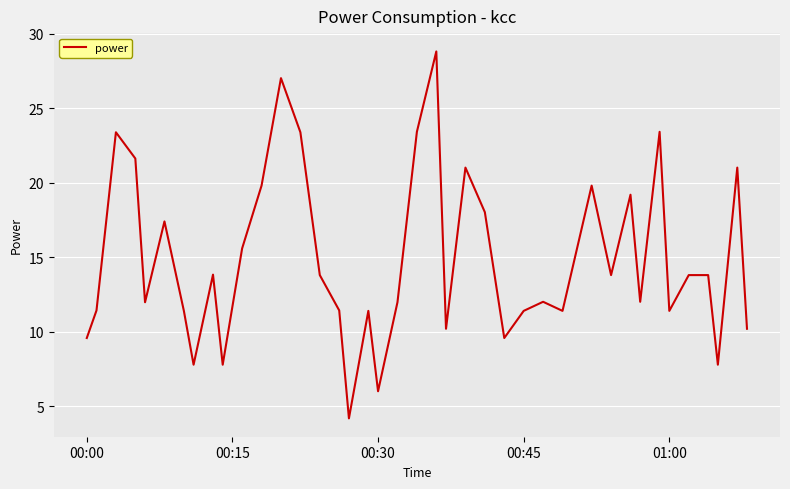

Does the chart display data point markers on the line(s)?

No